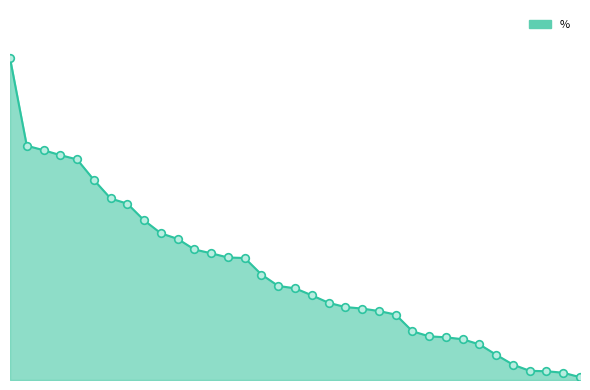

What is the total value across all series at 10?

12.1